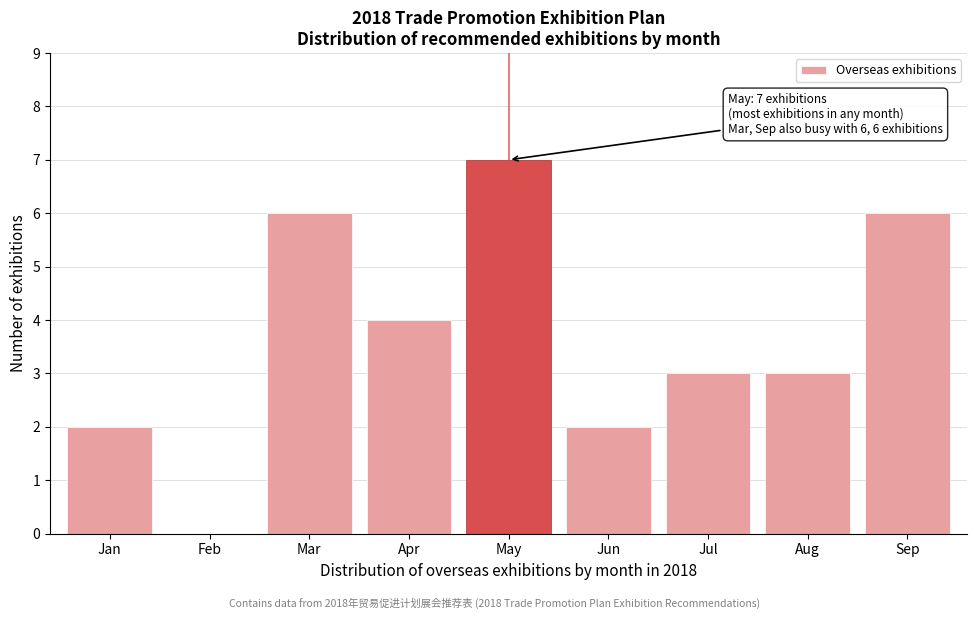

Reading left to right, transcribe all the data shown in this chart.

Jan=2	Feb=0	Mar=6	Apr=4	May=7	Jun=2	Jul=3	Aug=3	Sep=6